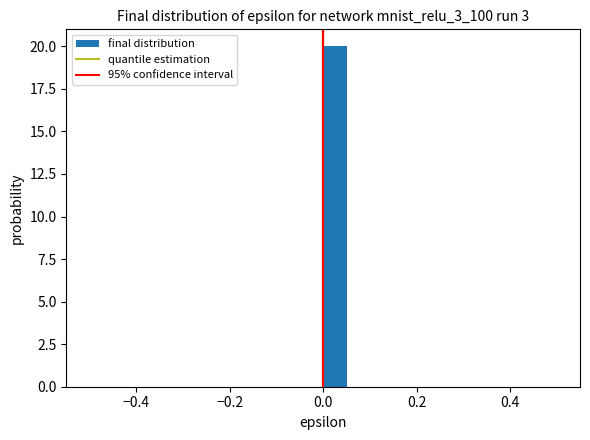

Around what value on the x-axis is the tallest bar? Give the approximate position of its centre, as read against the axis.

0.02